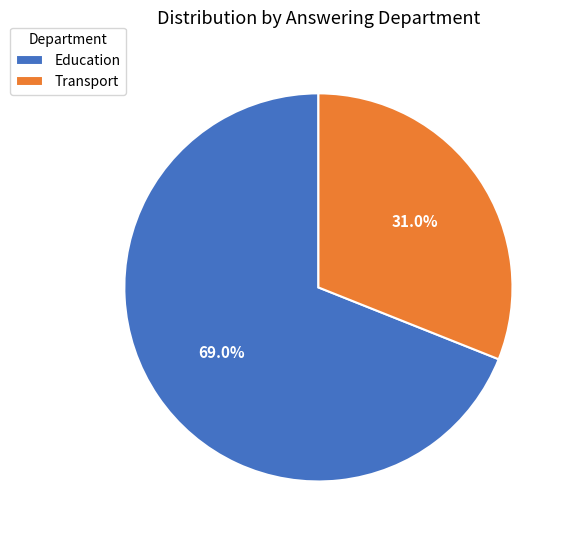

What percentage is NOT represented by Transport?

69.0%